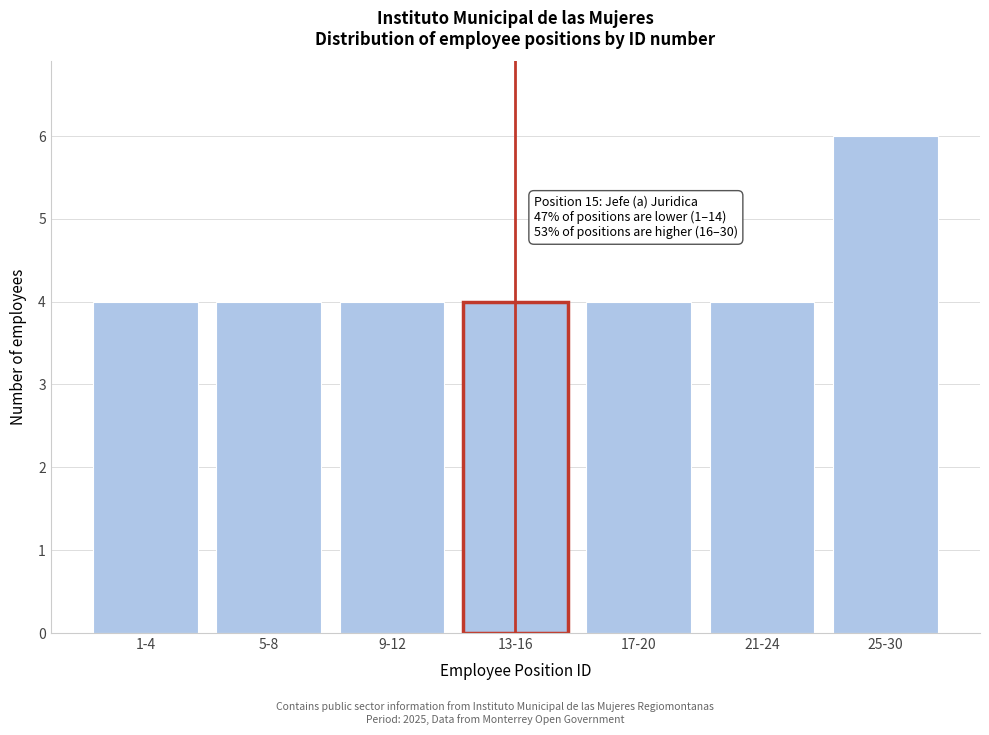

Reading right to left, list all the values displayed in this chart.

6	4	4	4	4	4	4